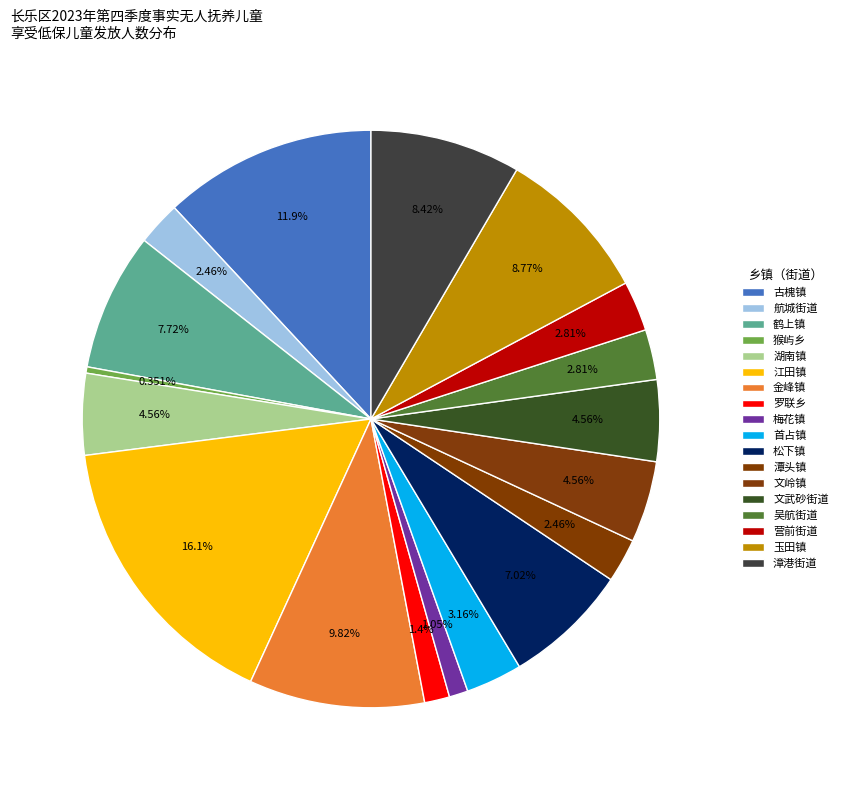

Which slice is the smallest?

猴屿乡